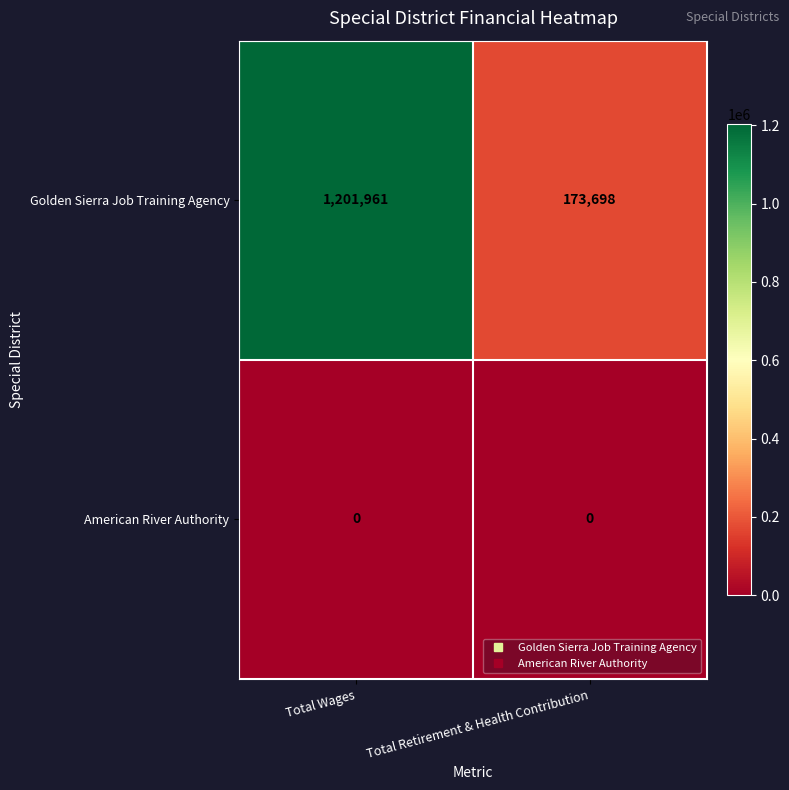

What is the average value of the Golden Sierra Job Training Agency series?

687830